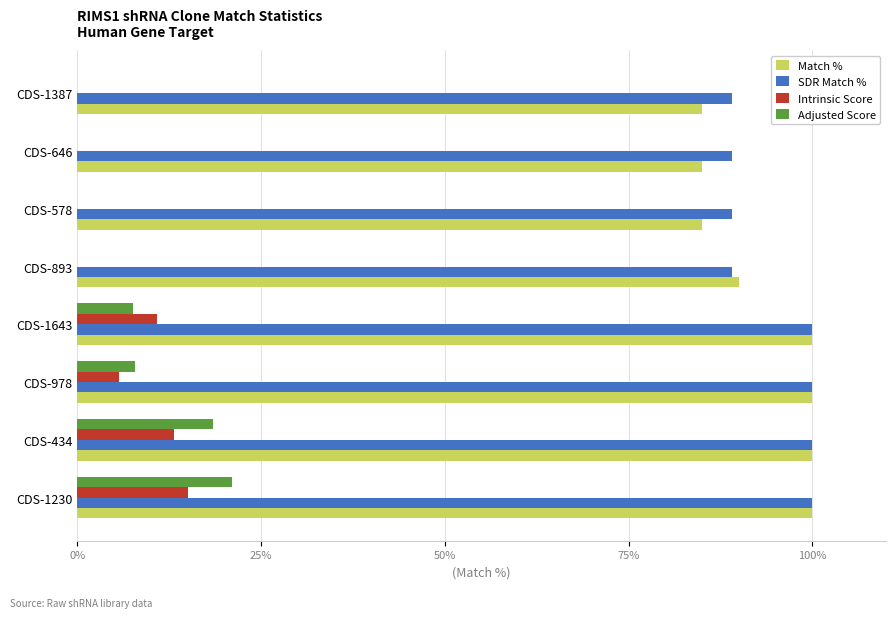

What is the total value across all series at CDS-978?

213.5